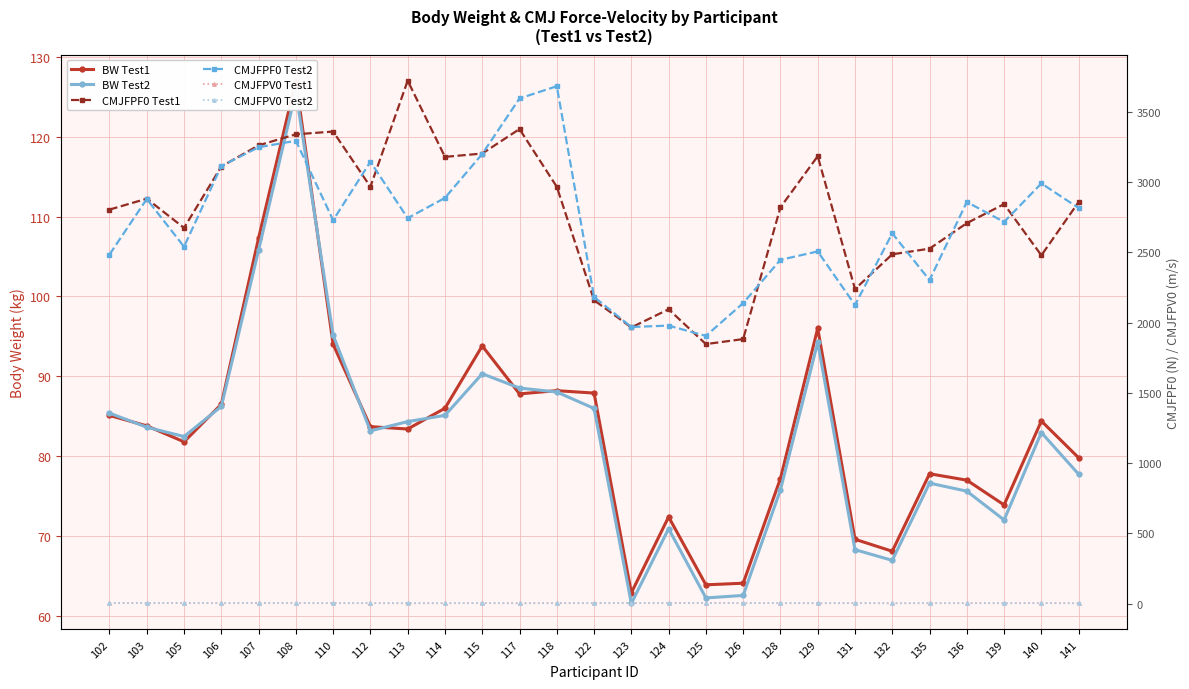

List the series in order of their peak value, highest first.

CMJFPF0 Test1, CMJFPF0 Test2, BW Test1, BW Test2, CMJFPV0 Test2, CMJFPV0 Test1